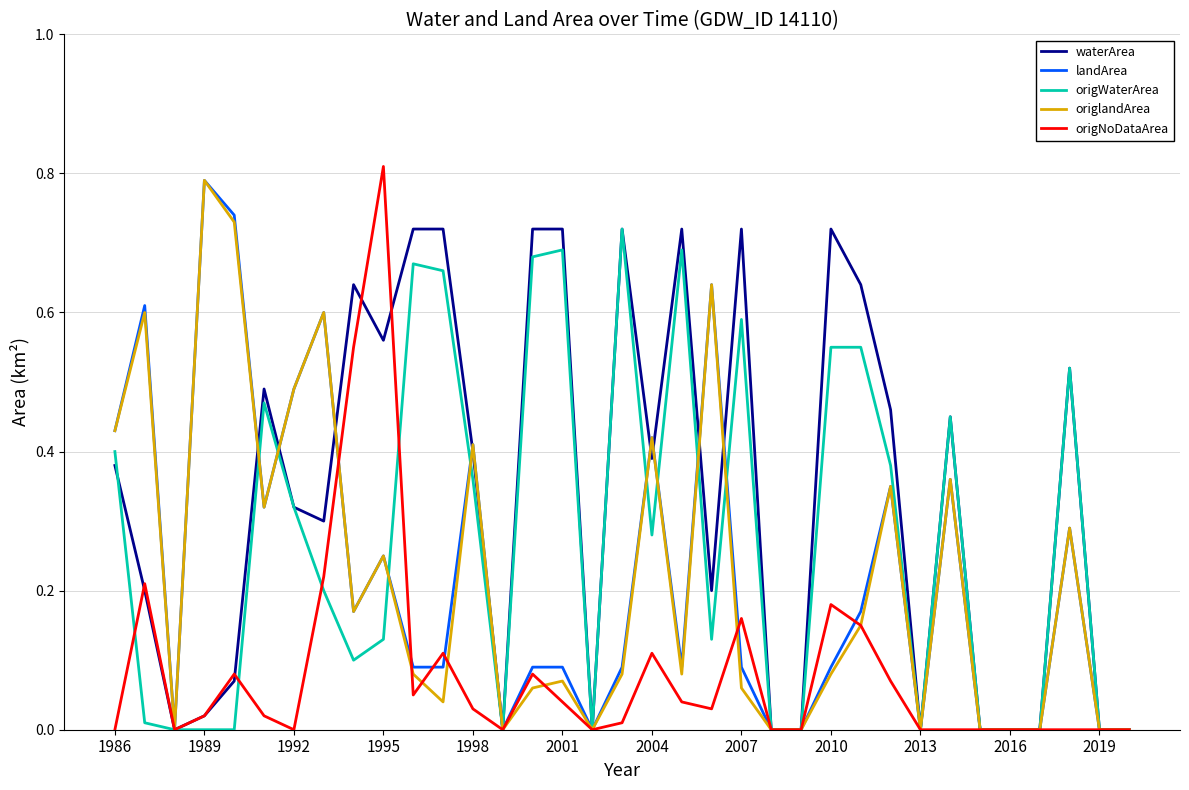

Which series has the largest total across all categories?

waterArea